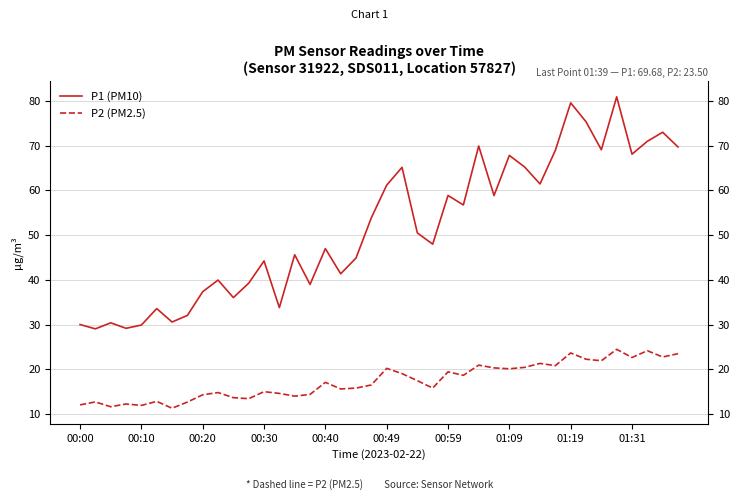

Between 39 and 00:20, which is larger?

39